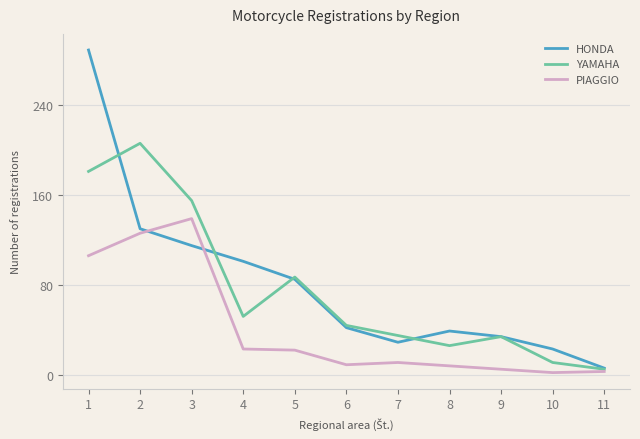

What is the difference between the maximum and second lowest values in the PIAGGIO series?

136